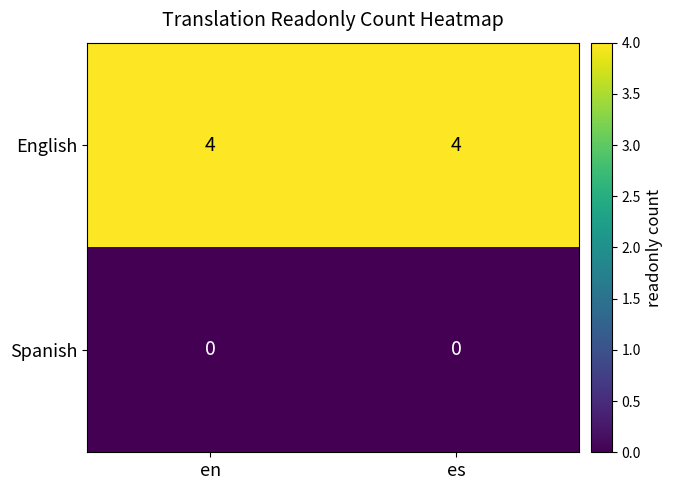

What is the difference between the highest and lowest values at es?

4